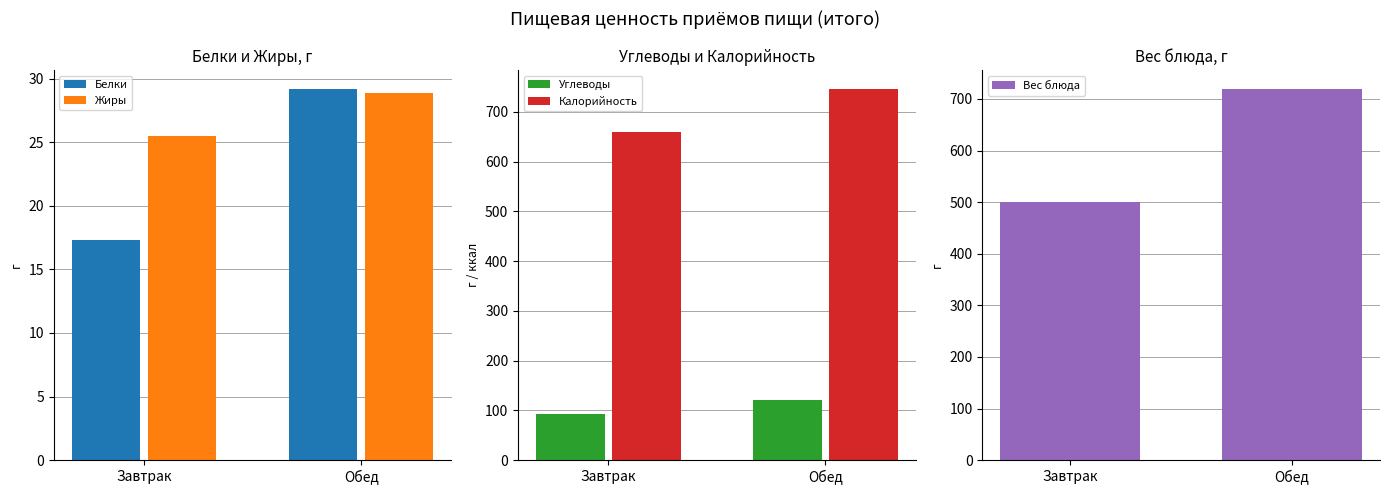

Which series has the largest total across all categories?

Калорийность